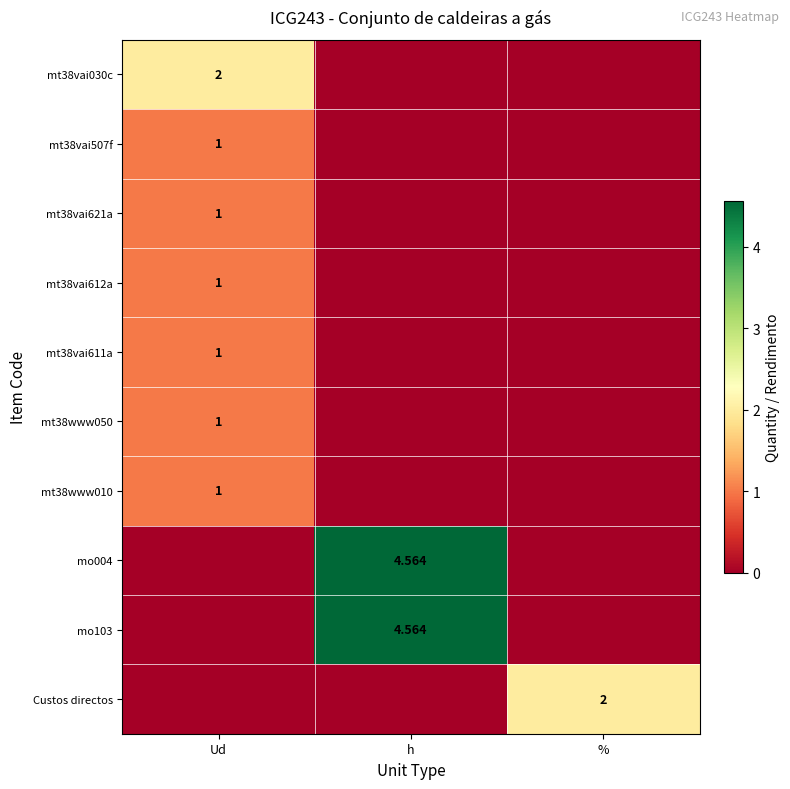

How many categories are shown in the chart?

3